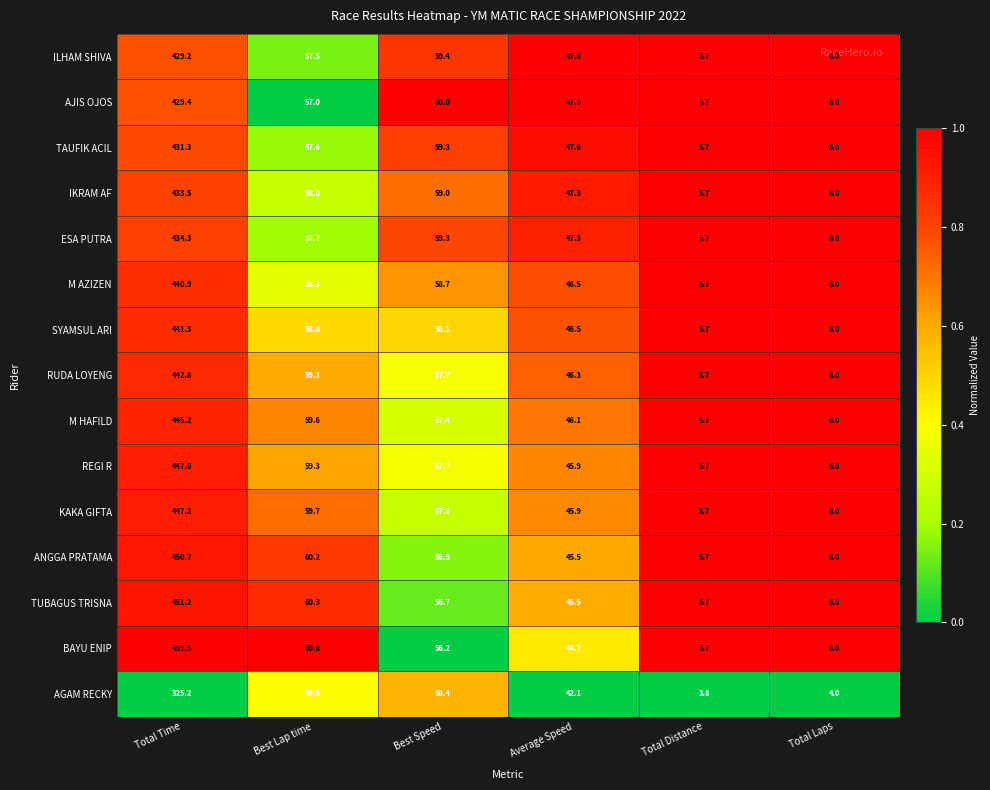

At which category does the chart reach its peak across all series?

Total Time